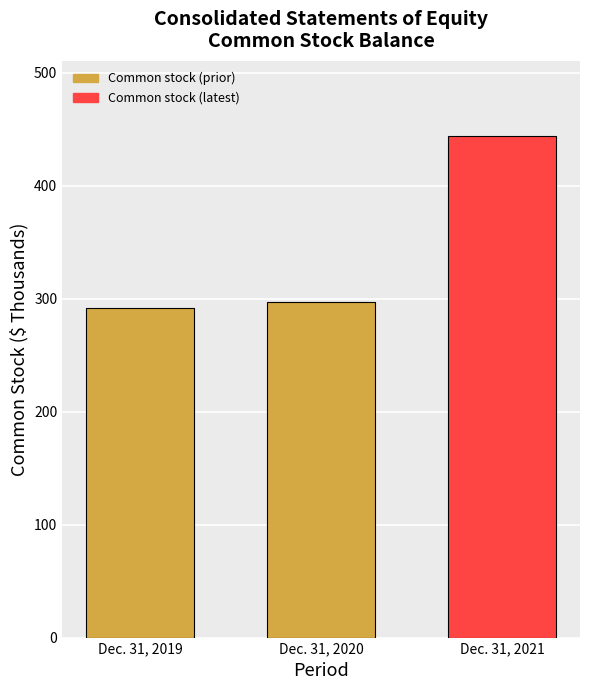

What is the average value?

344